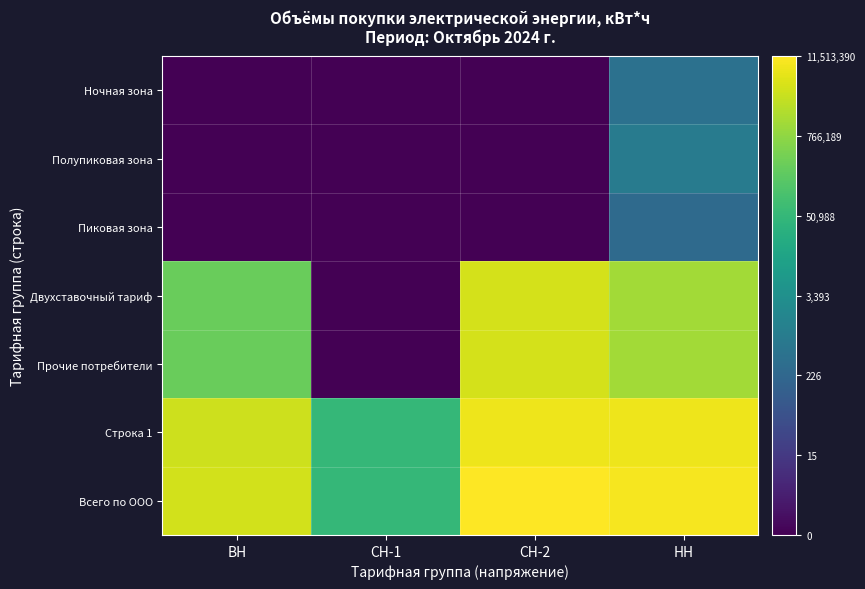

List the series in order of their peak value, lowest first.

Пиковая зона, Ночная зона, Полупиковая зона, Двухставочный тариф, Прочие потребители, Строка 1, Всего по ООО